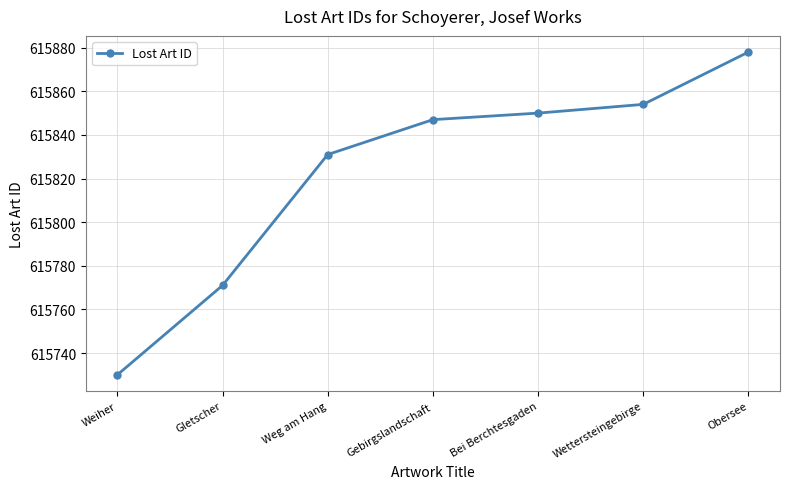

What is the ratio of the value at Gletscher to the value at Gebirgslandschaft?

1.0